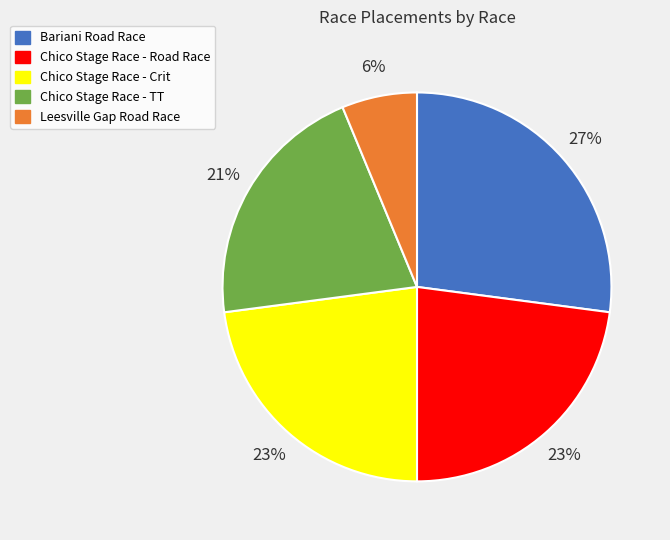

Do Bariani Road Race and Leesville Gap Road Race together represent more than half of the pie?

No